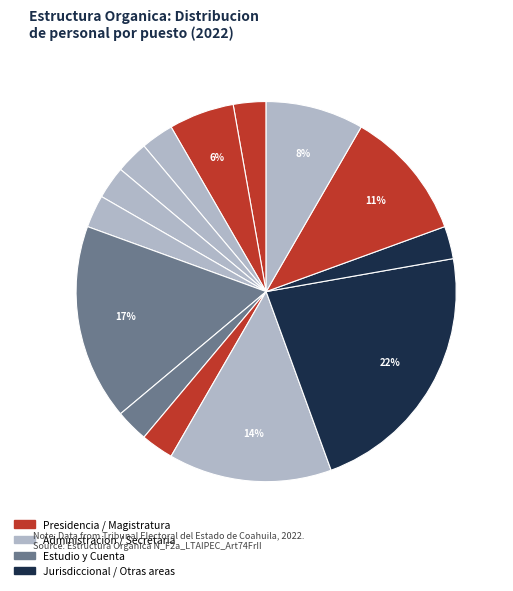

Count the number of slices in the pie.

14